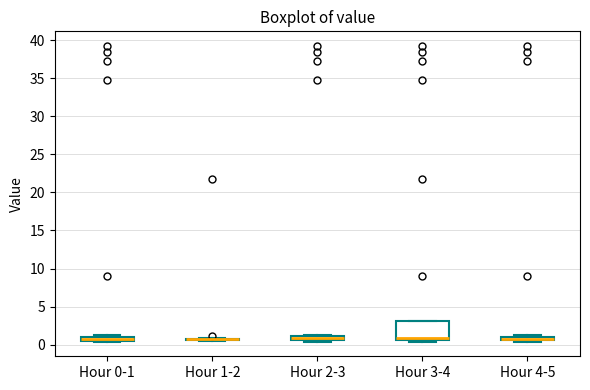

Comparing the boxes themselves (not the whiskers), which one is the tallest?

Hour 3-4